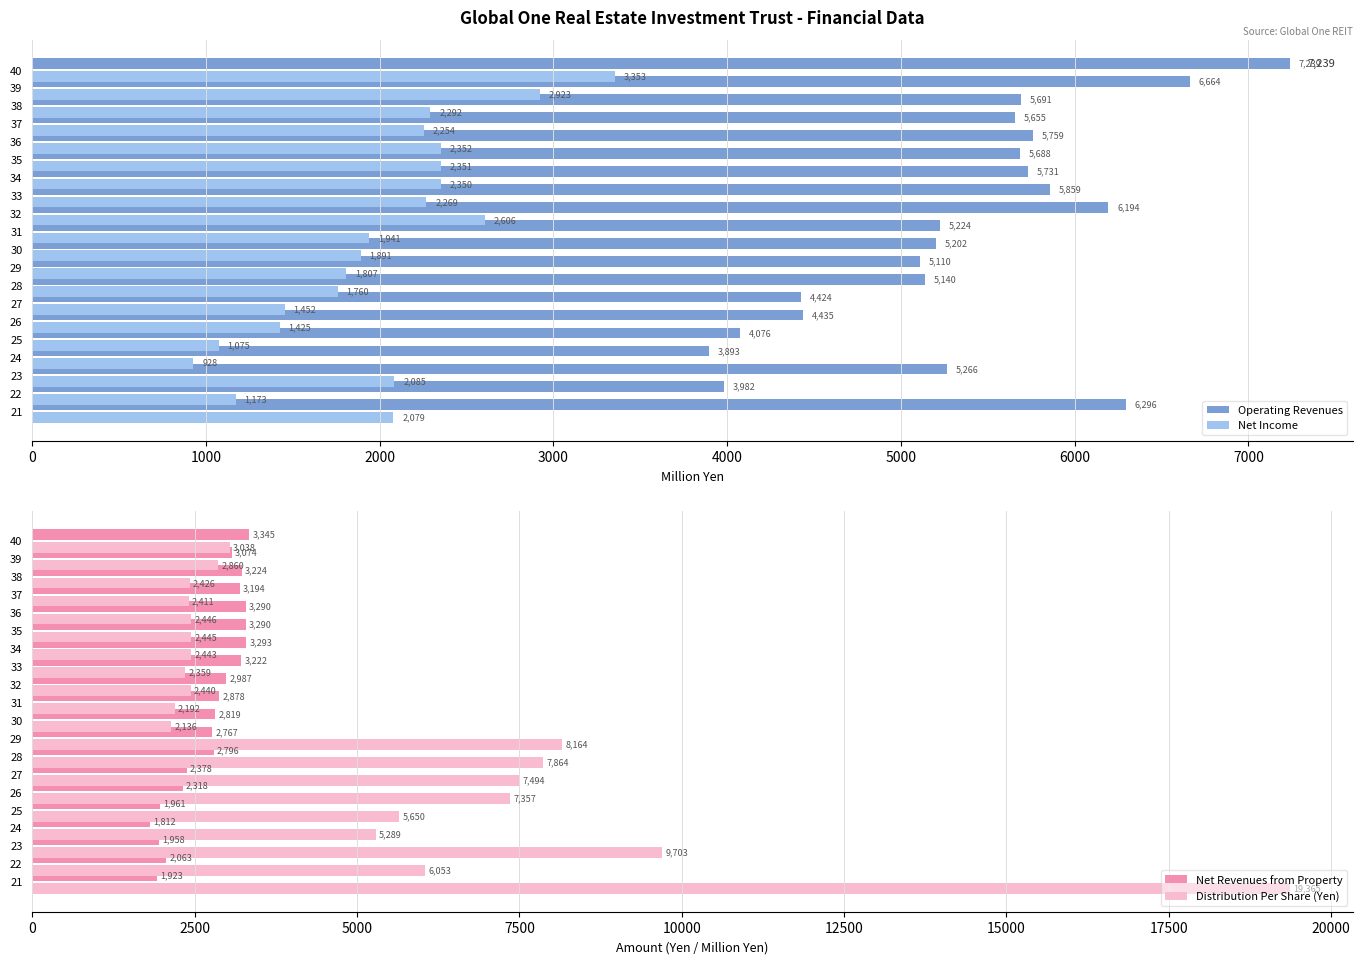

List the series in order of their peak value, highest first.

Distribution Per Share (Yen), Operating Revenues, Net Income, Net Revenues from Property